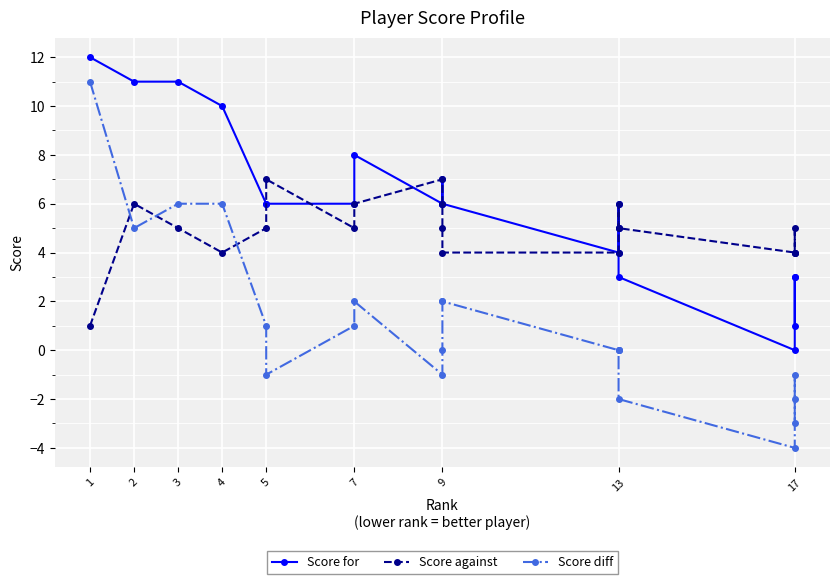

What is the total value across all series at 3?

22